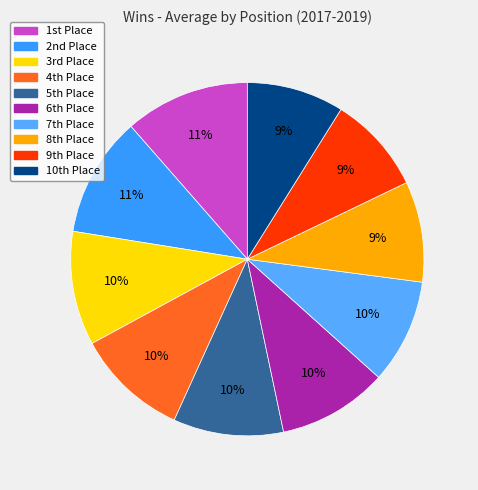

Count the number of slices in the pie.

10